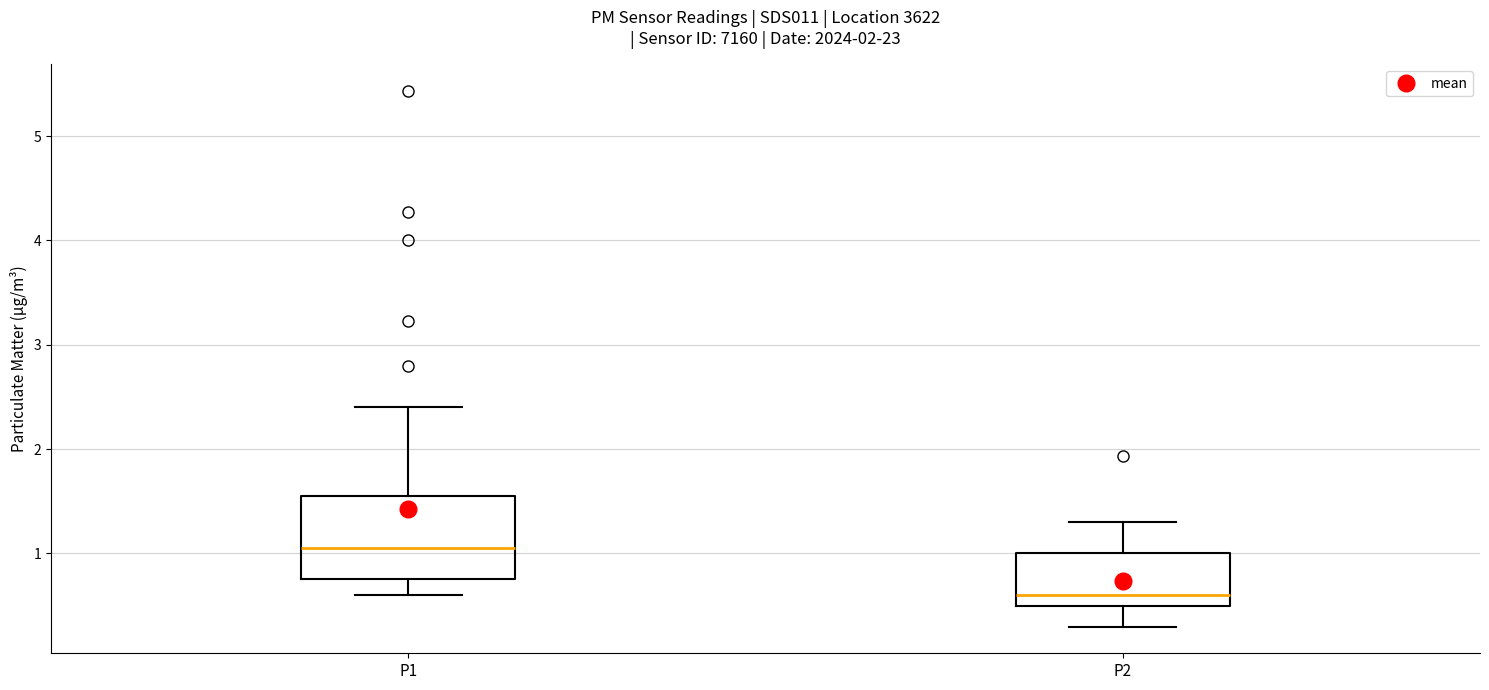

Which box has the lowest median line?

P2